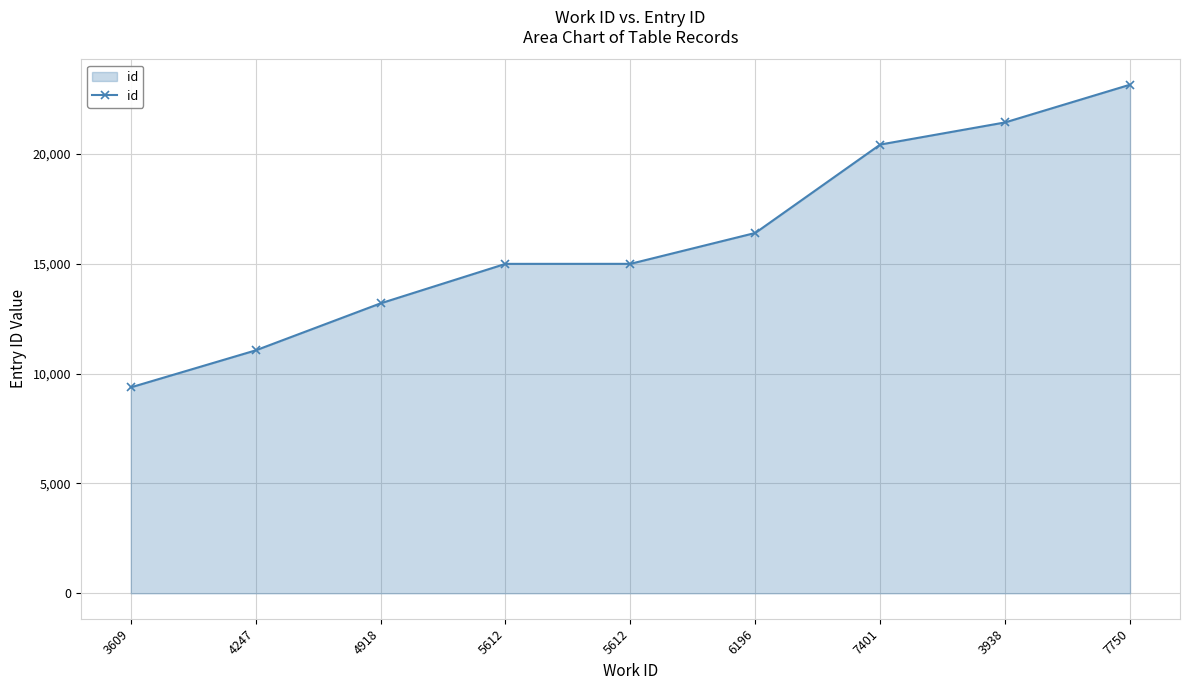

Is it true that the value at 3609 is 9371?

True